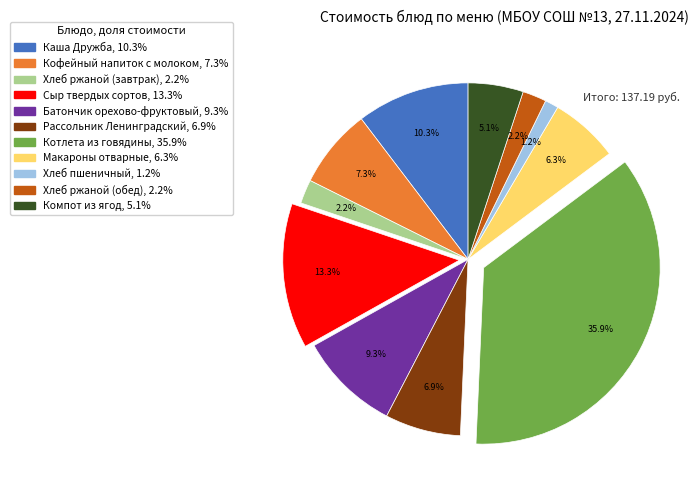

The Батончик орехово-фруктовый slice represents 9% of the pie. True or false?

True